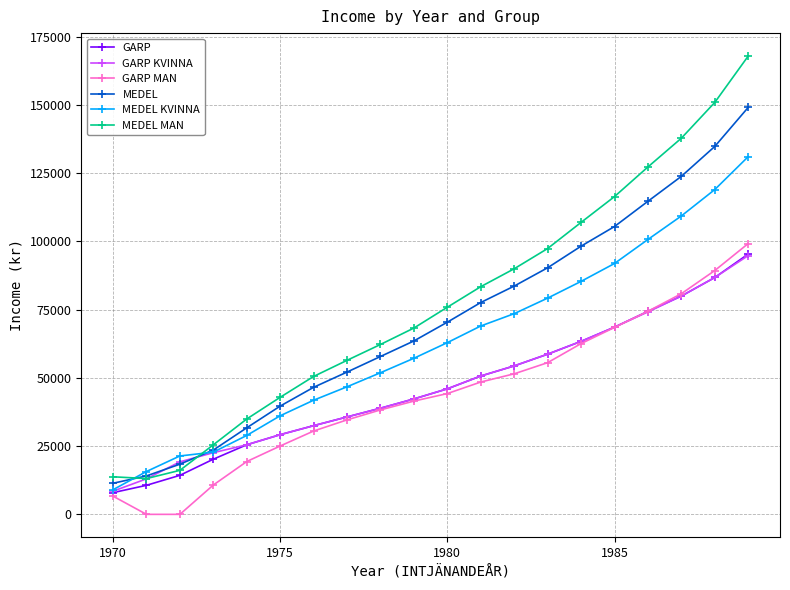

What is the lowest value of the GARP series?

7957.0